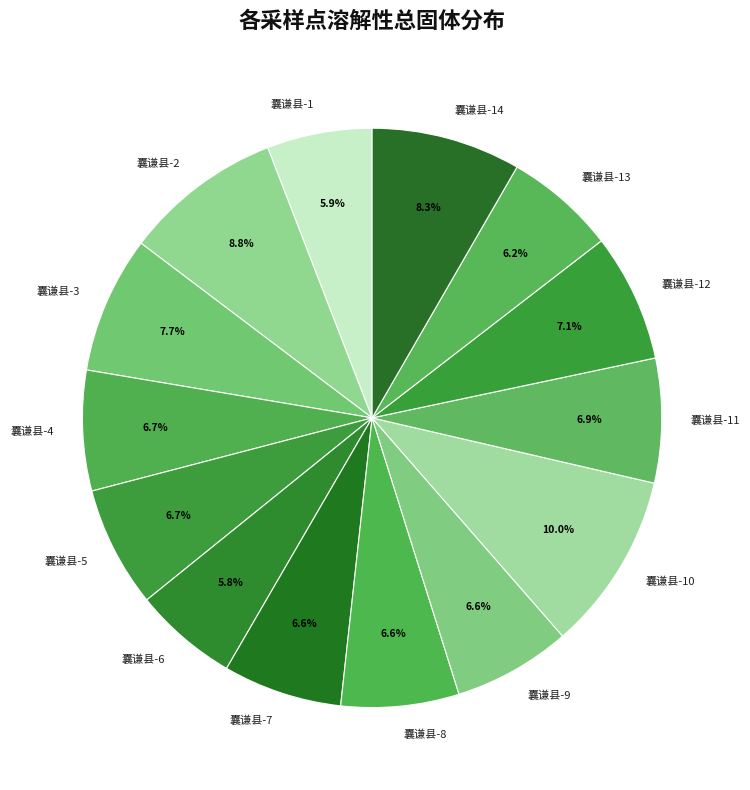

To the nearest percent, what portion does 囊谦县-4 represent?

7%